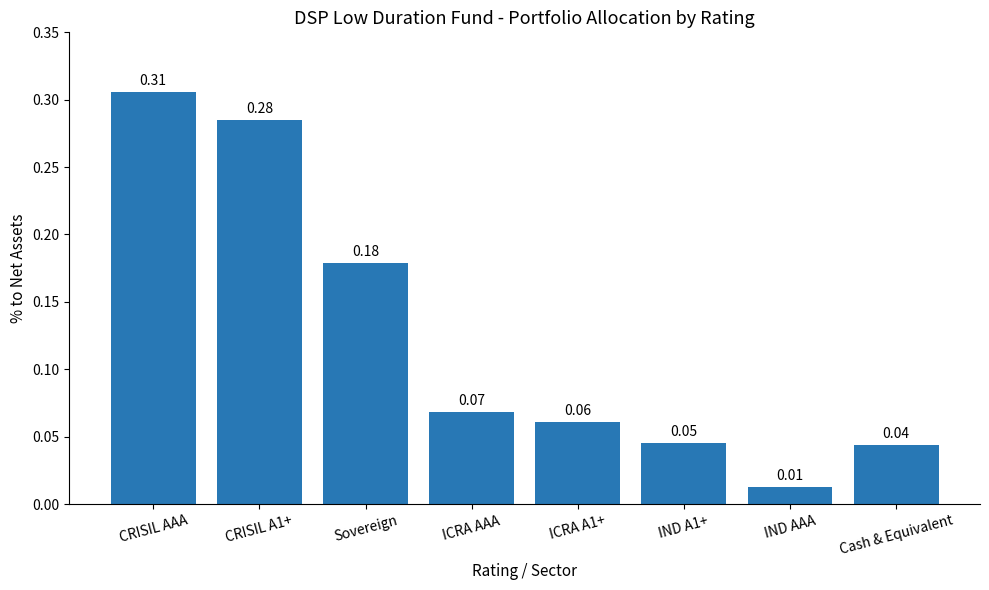

What is the sum of all values?

1.0